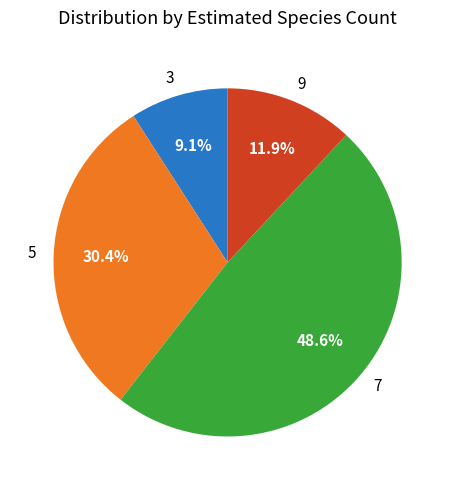

To the nearest percent, what is the difference between the largest and smallest slice percentages?

40%